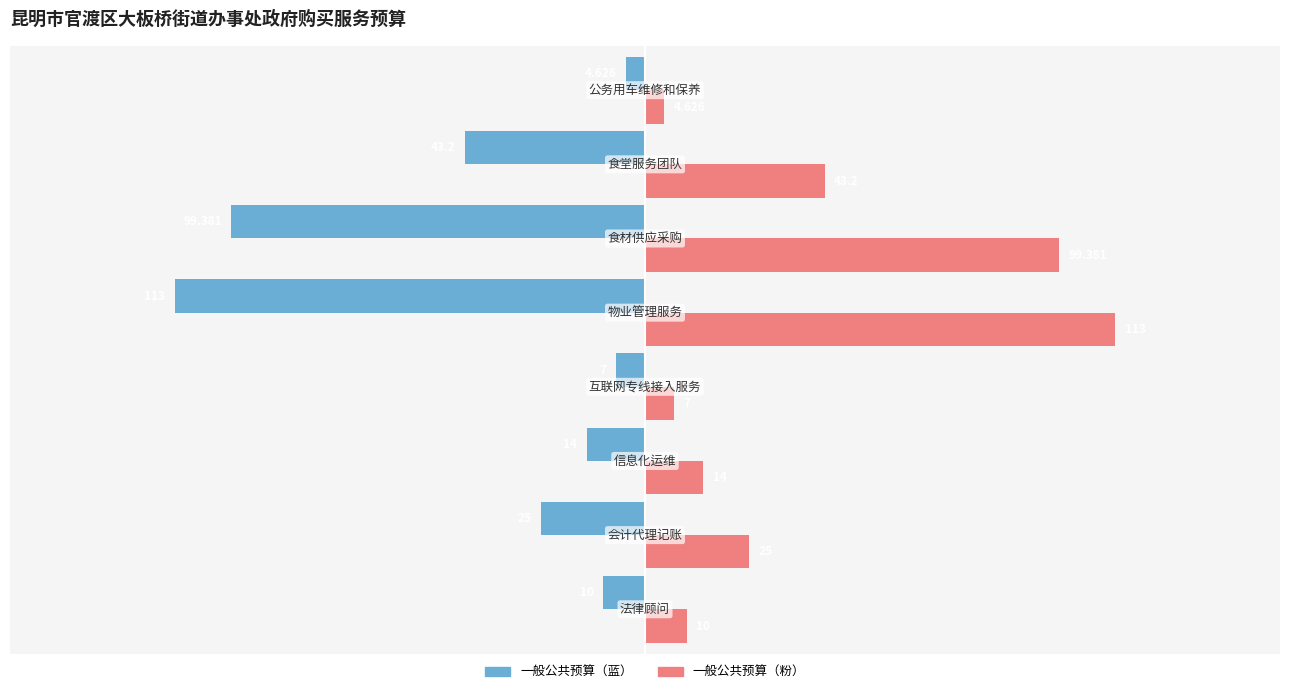

How many distinct data groups are displayed?

2